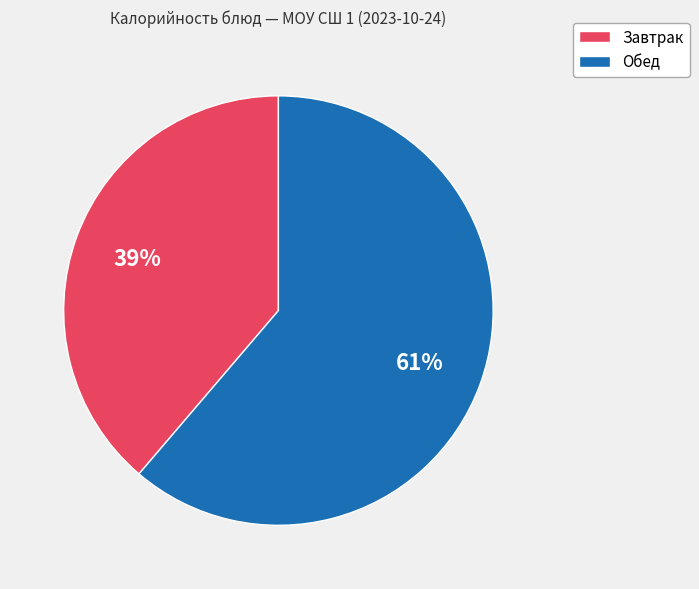

To the nearest percent, what is the difference between the largest and smallest slice percentages?

22%